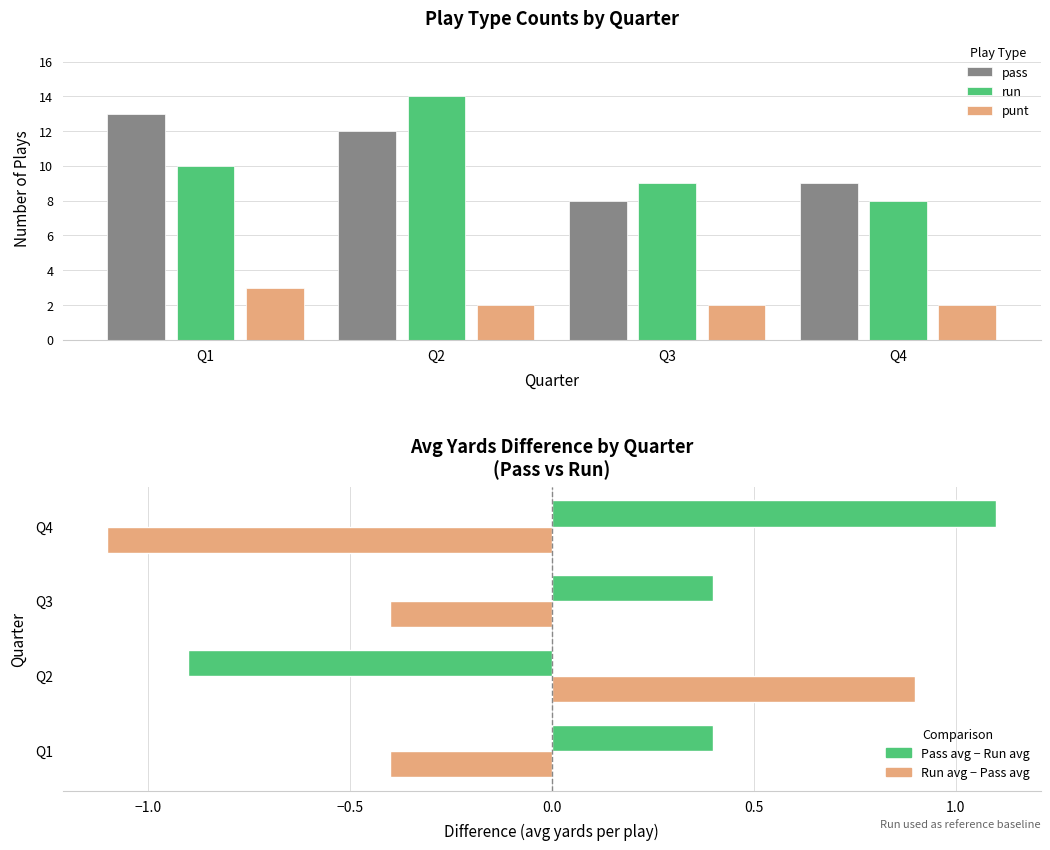

Reading left to right, what are all the values shown in this chart?

pass: Q1=13.0	Q2=12.0	Q3=8.0	Q4=9.0
run: Q1=10.0	Q2=14.0	Q3=9.0	Q4=8.0
punt: Q1=3.0	Q2=2.0	Q3=2.0	Q4=2.0
Pass avg - Run avg yards: Q1=0.4	Q2=-0.9	Q3=0.4	Q4=1.1
Run avg - Pass avg yards: Q1=-0.4	Q2=0.9	Q3=-0.4	Q4=-1.1